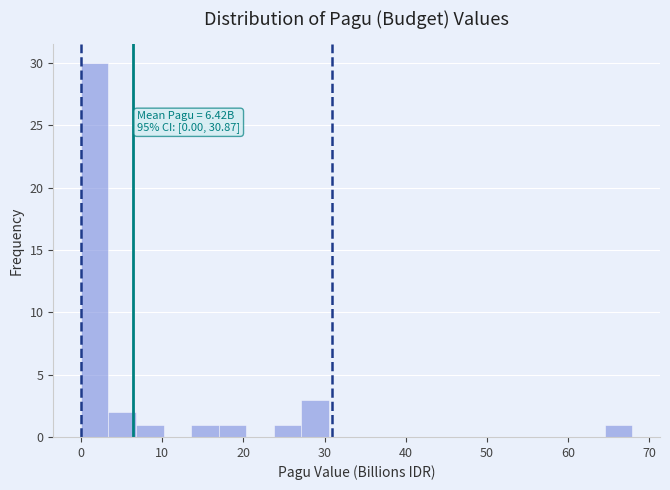

Around what value on the x-axis is the tallest bar? Give the approximate position of its centre, as read against the axis.

2